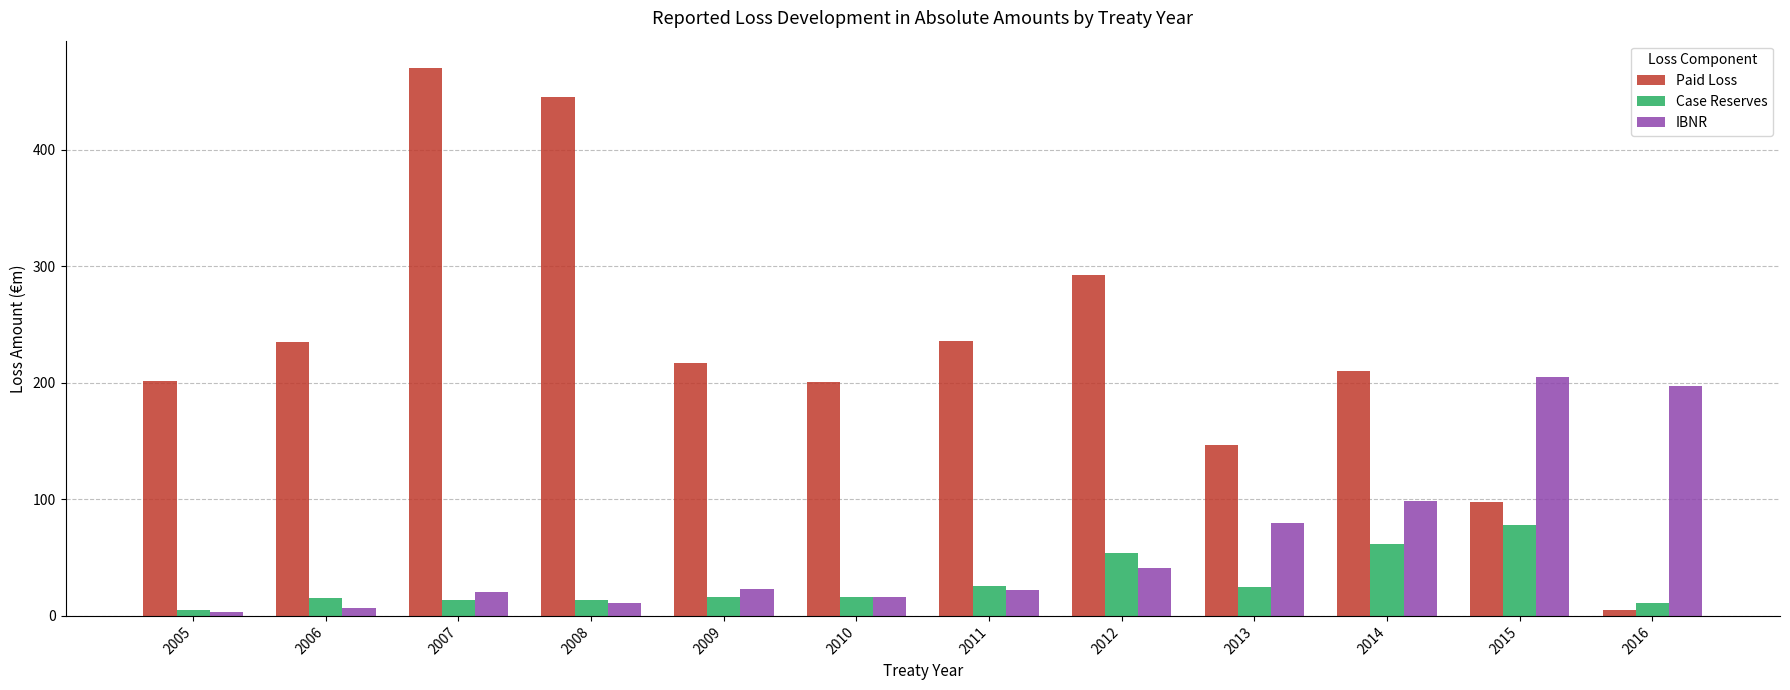

Which series has the largest total across all categories?

Paid Loss